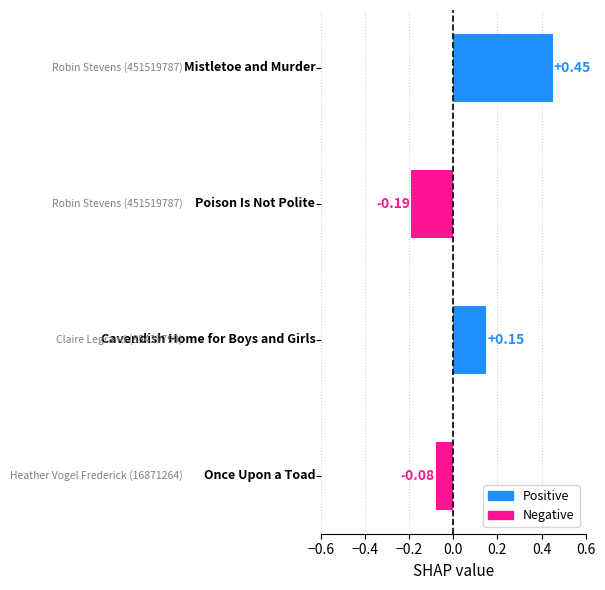

How many series are shown in this chart?

1